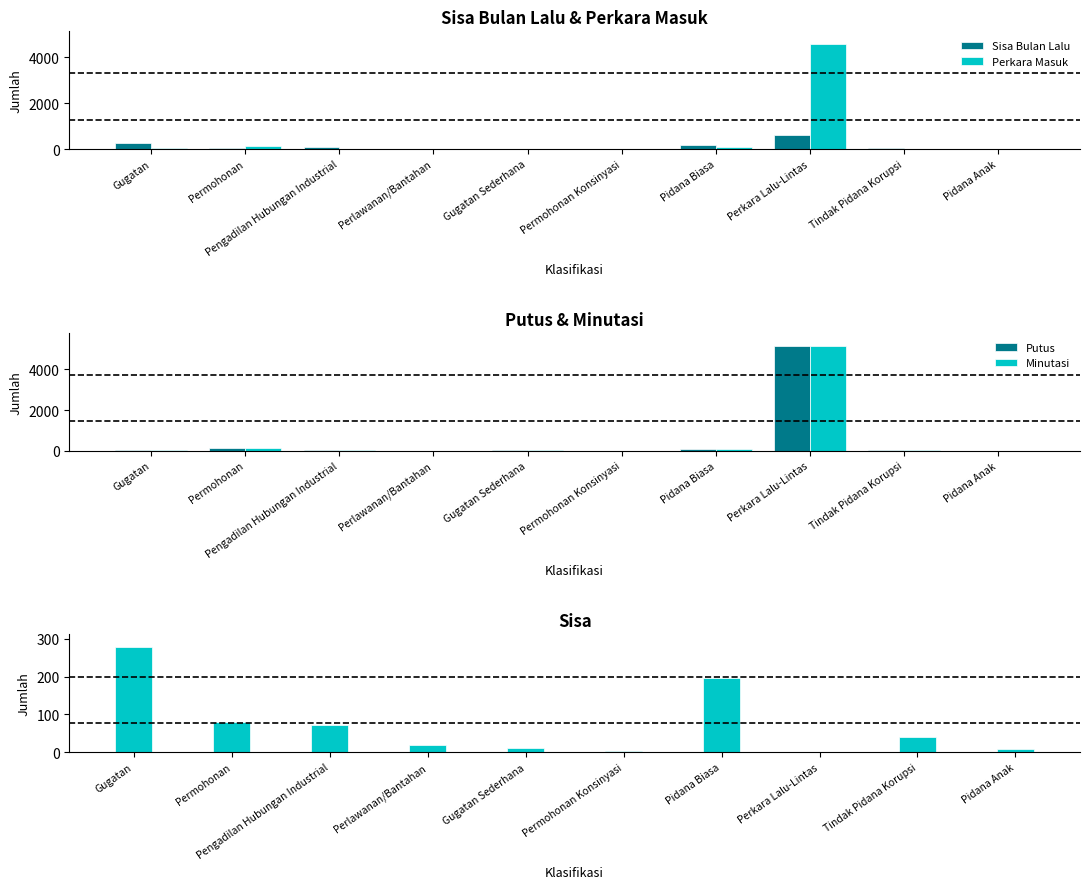

What position from the left is Pengadilan Hubungan Industrial?

3